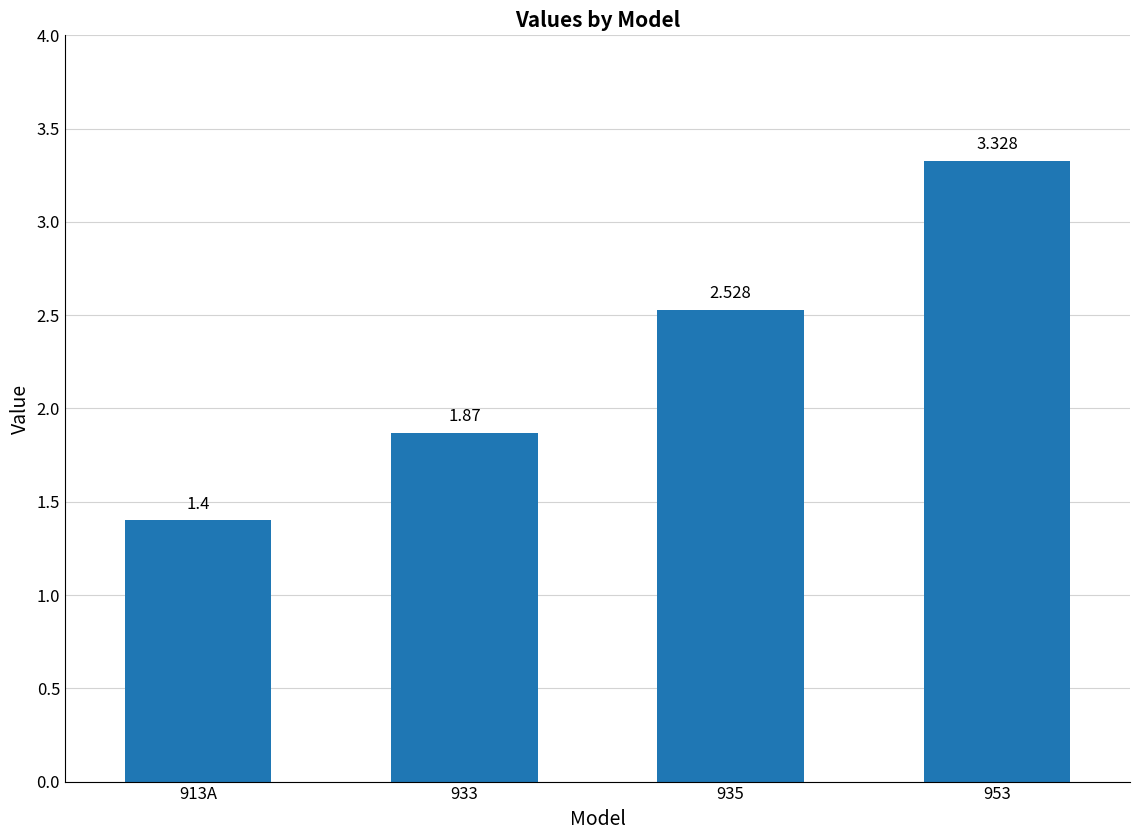

Is it true that the value at 953 is 1.4?

False